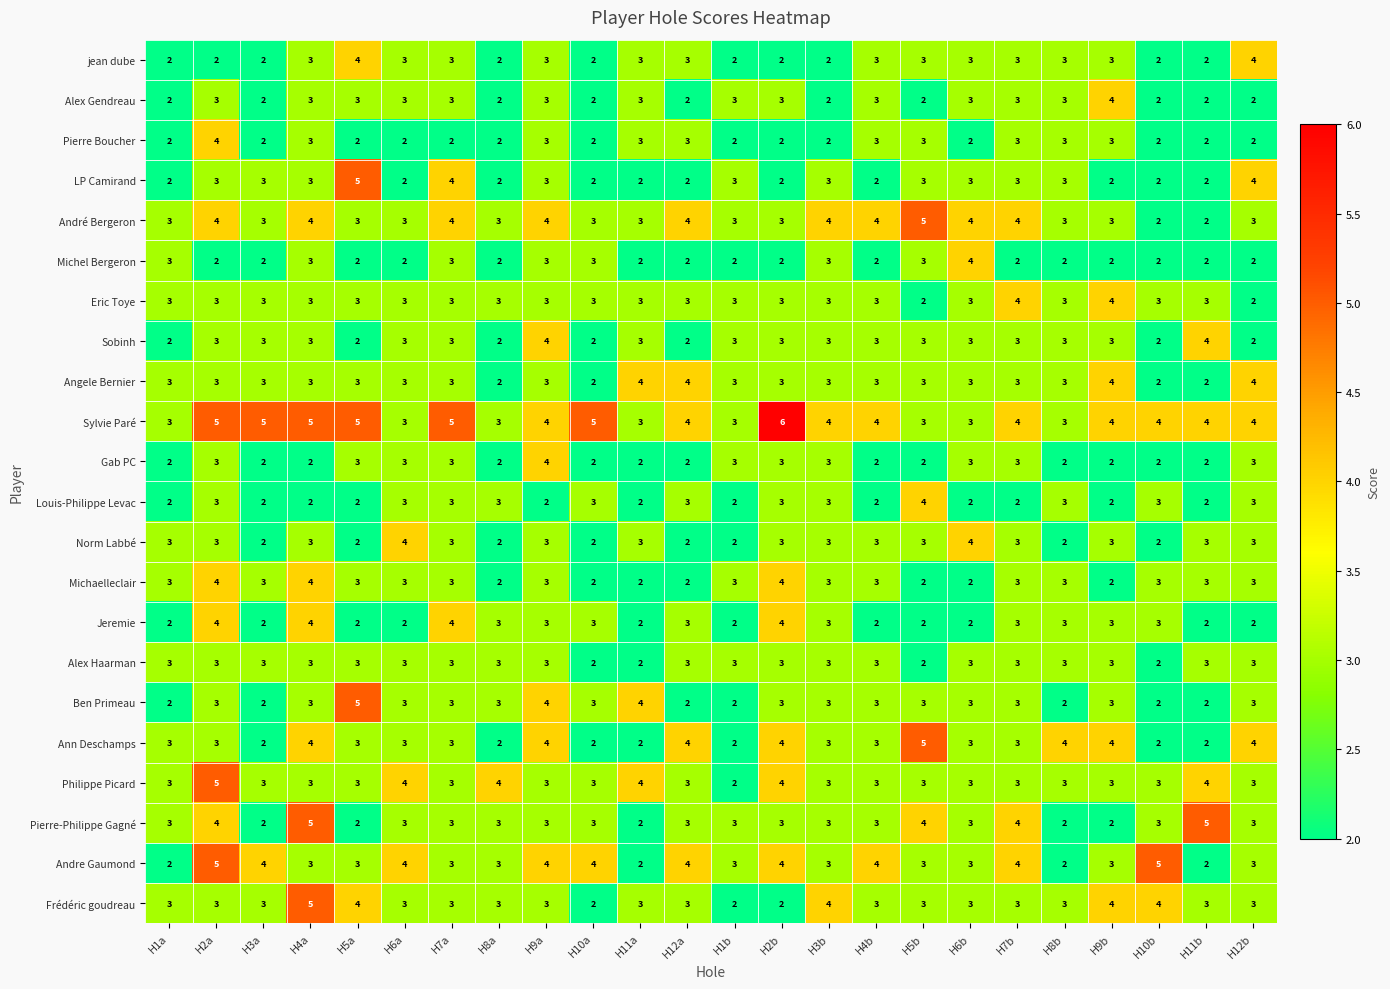

How many series are shown in this chart?

22